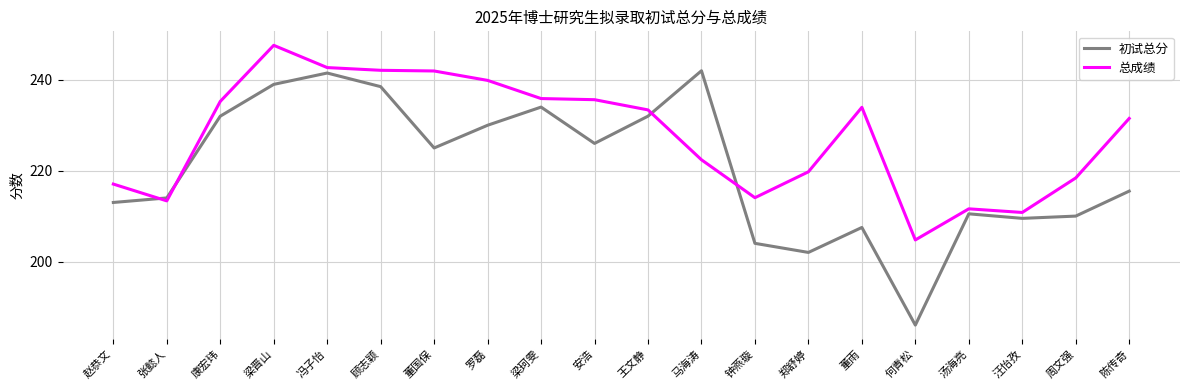

What is the total value across all series at 梁珂雯?

469.9